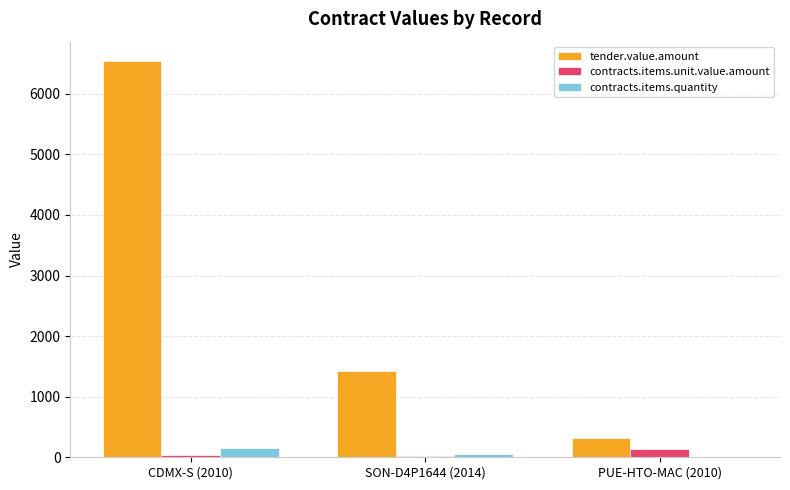

Which series has the largest range (max minus min)?

tender.value.amount